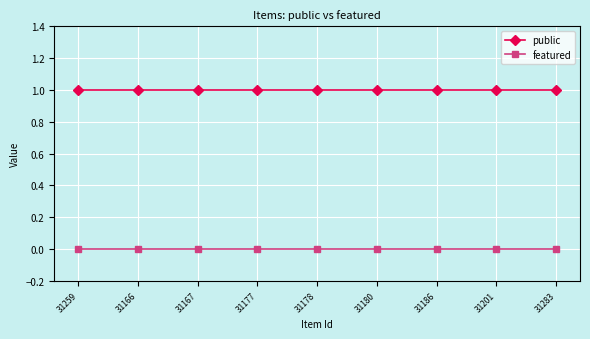

At 31167, list the series in order from smallest to largest.

featured, public